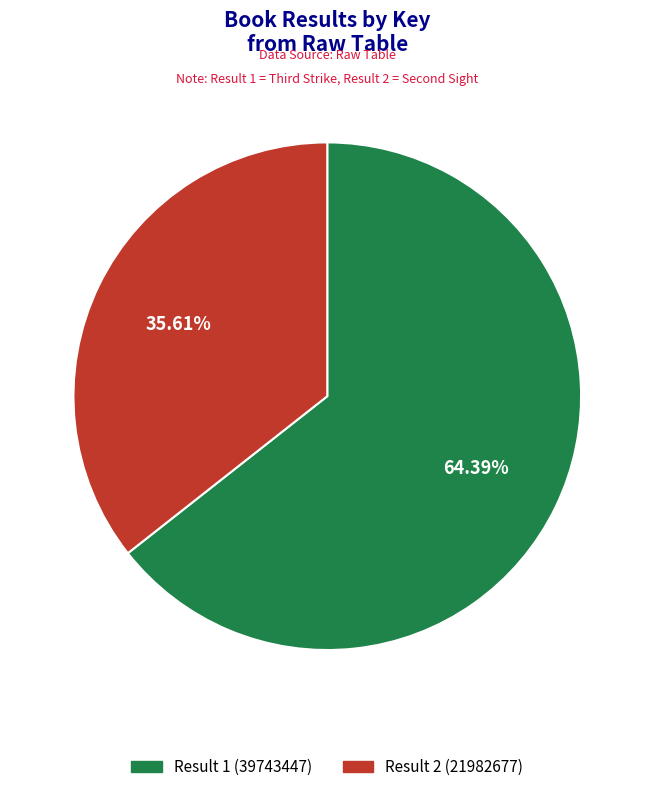

Is there any slice that represents more than half of the pie?

Yes